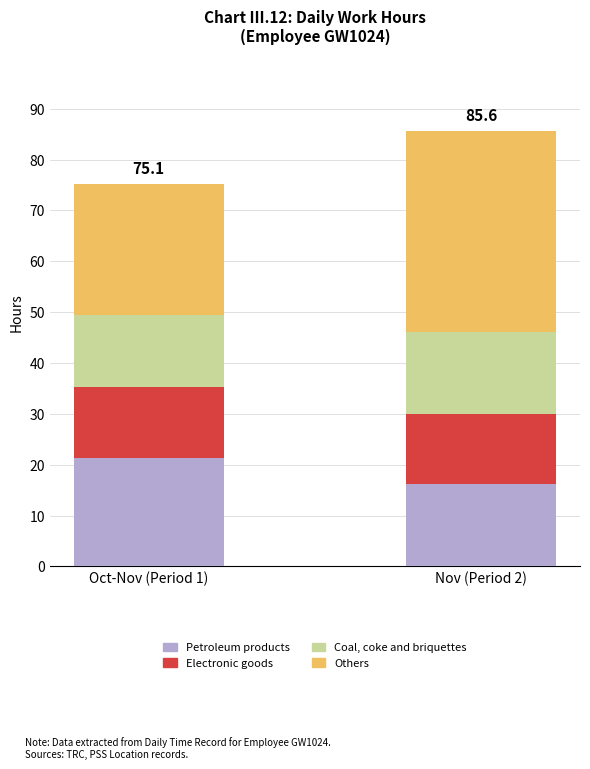

At which category is the sum across all series the highest?

Nov (Period 2)